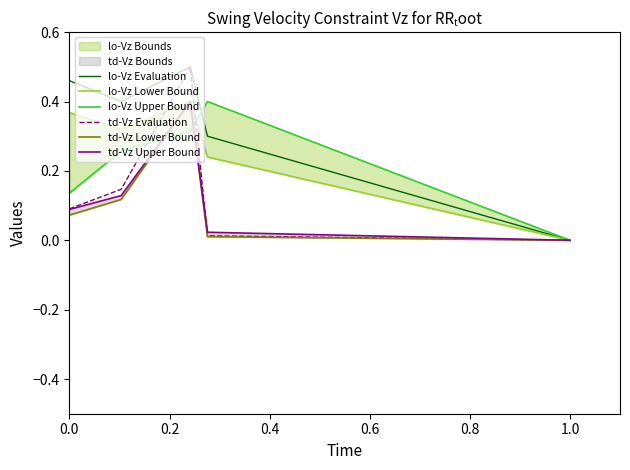

True or false: lo-Vz Evaluation has a value of 0.2 at 0.0.

False